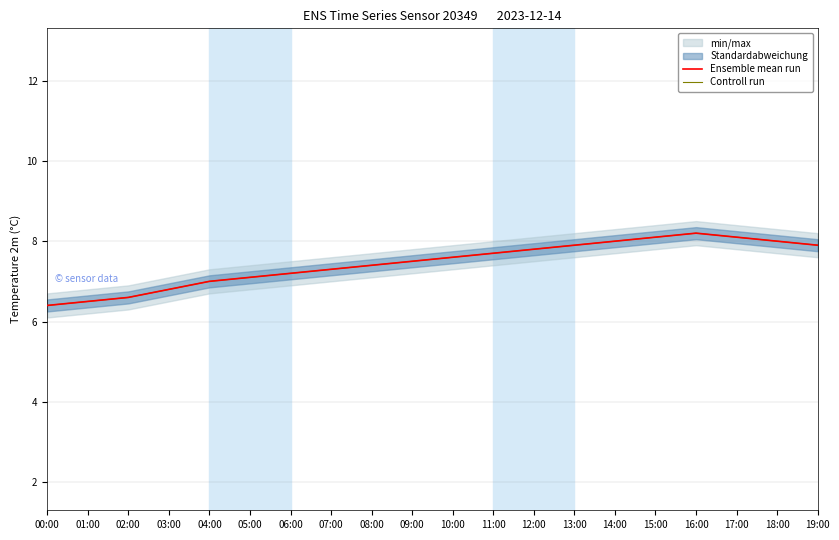

What position from the right is 00:00?

20